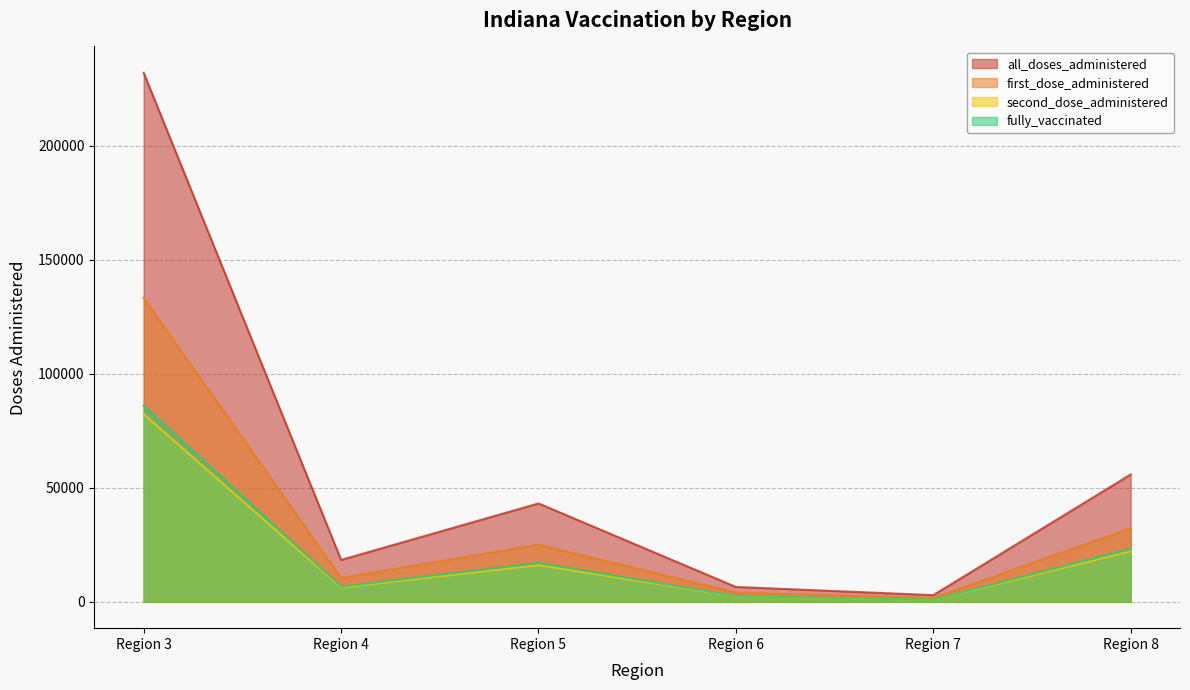

What is the highest value of the all_doses_administered series?

231985